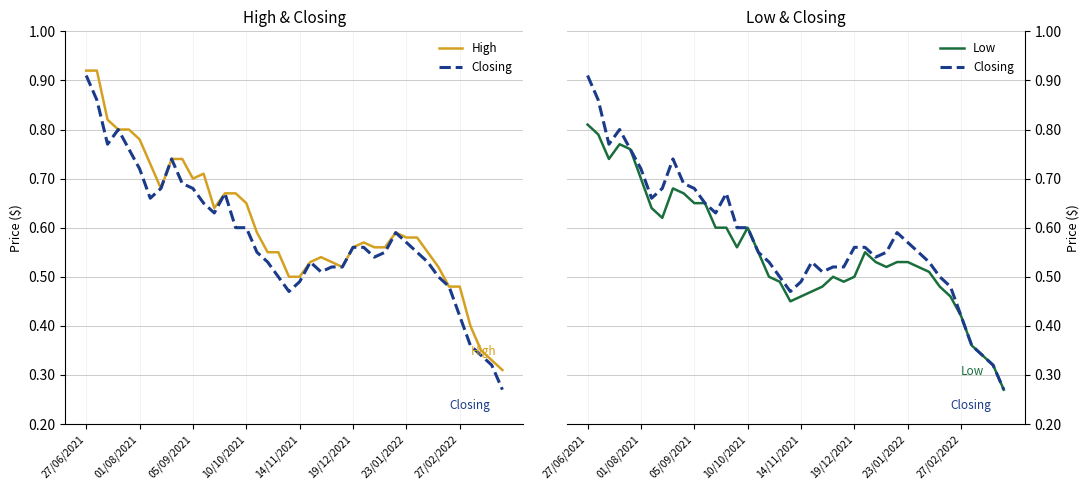

What is the label of the 1st point from the left?

27/06/2021